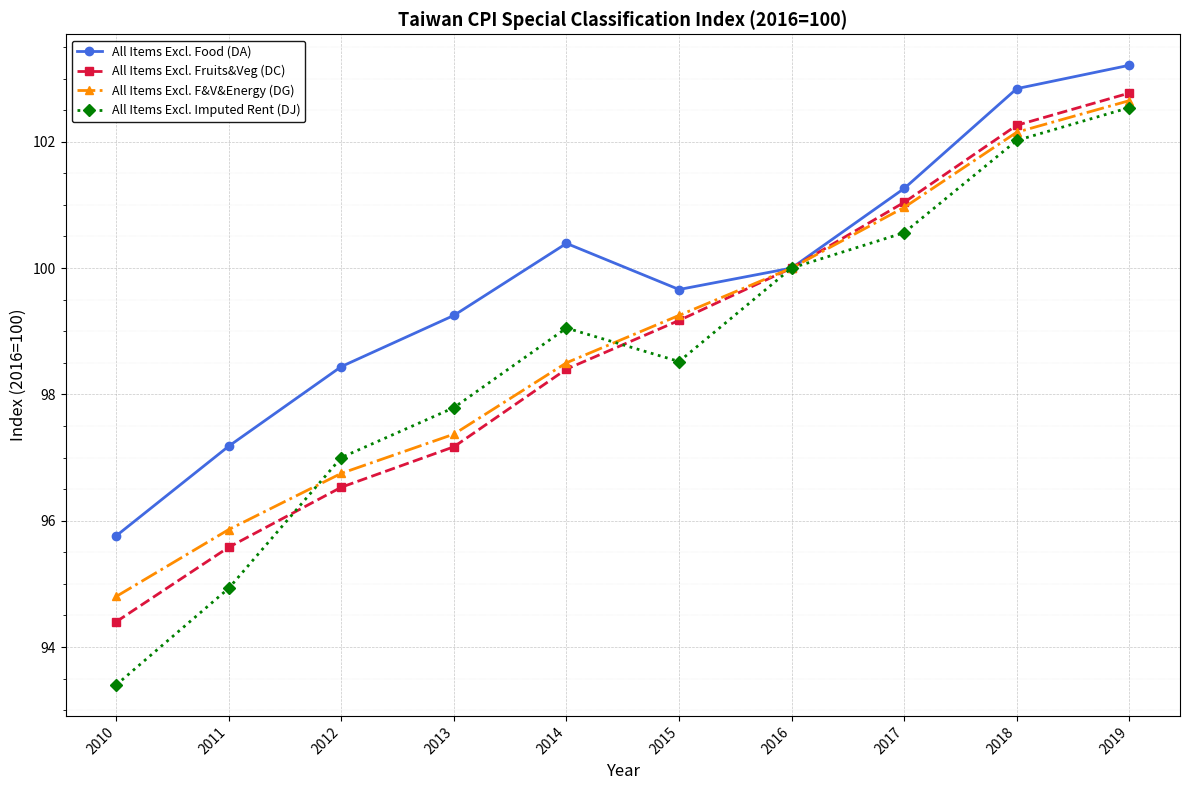

How many distinct data groups are displayed?

4